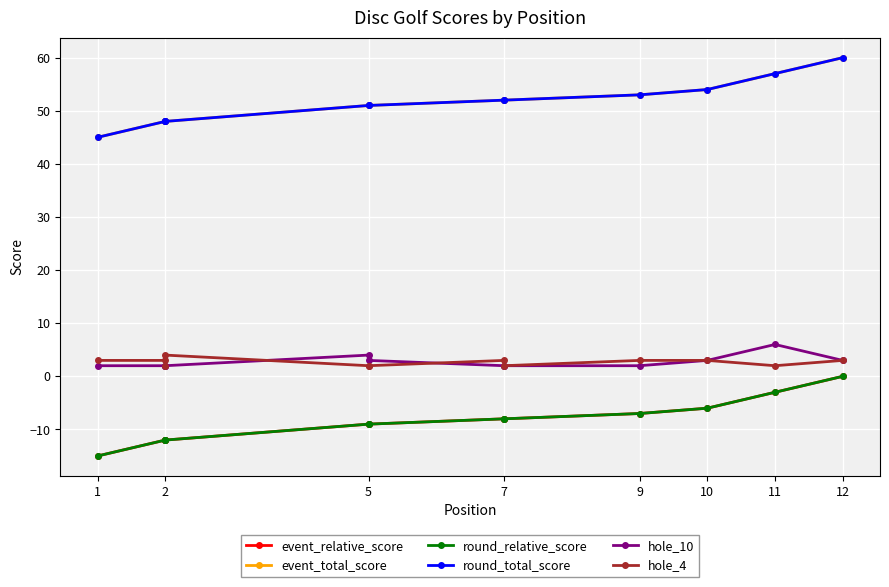

Which series has the largest total across all categories?

event_total_score